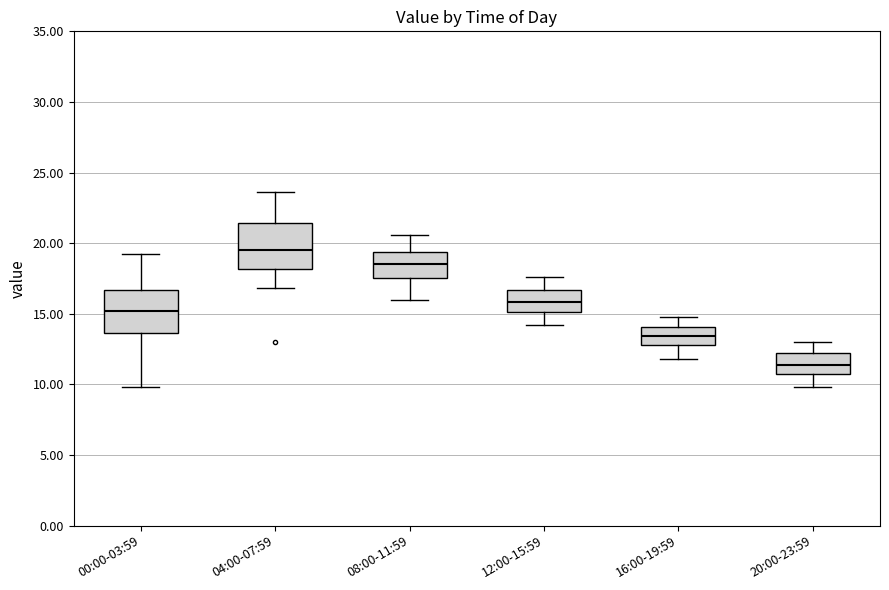

Reading left to right, read every box against the y-axis: the position of its median line, the range the box covers, and the ends of its whiskers. The values are not printed on the chart, so give them approximately, as read against the axis.

00:00-03:59: median 15.0, box 13.5 to 16.5, whiskers 10.0 to 19.0
04:00-07:59: median 19.5, box 18.0 to 21.5, whiskers 17.0 to 23.5
08:00-11:59: median 18.5, box 17.5 to 19.5, whiskers 16.0 to 20.5
12:00-15:59: median 16.0, box 15.0 to 16.5, whiskers 14.0 to 17.5
16:00-19:59: median 13.5, box 13.0 to 14.0, whiskers 12.0 to 15.0
20:00-23:59: median 11.5, box 11.0 to 12.5, whiskers 10.0 to 13.0